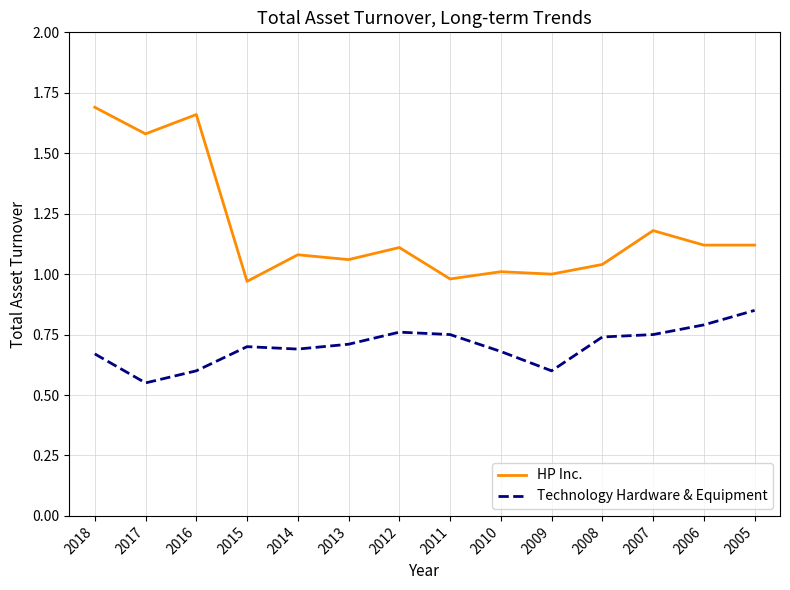

The value of HP Inc. at 2011 is 1.7. True or false?

False